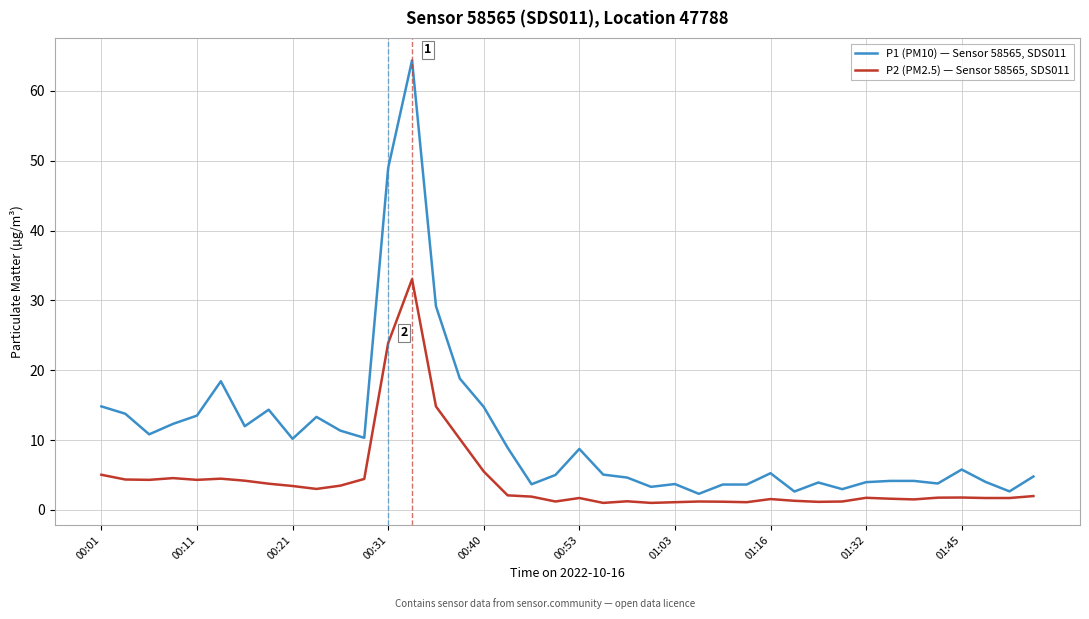

At how many categories does at least one series exceed 33?

2